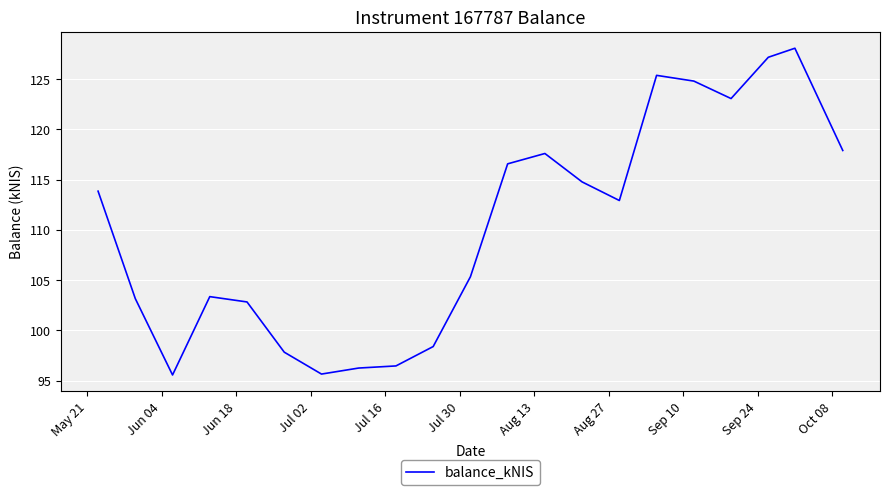

What is the greatest value displayed?

128.1